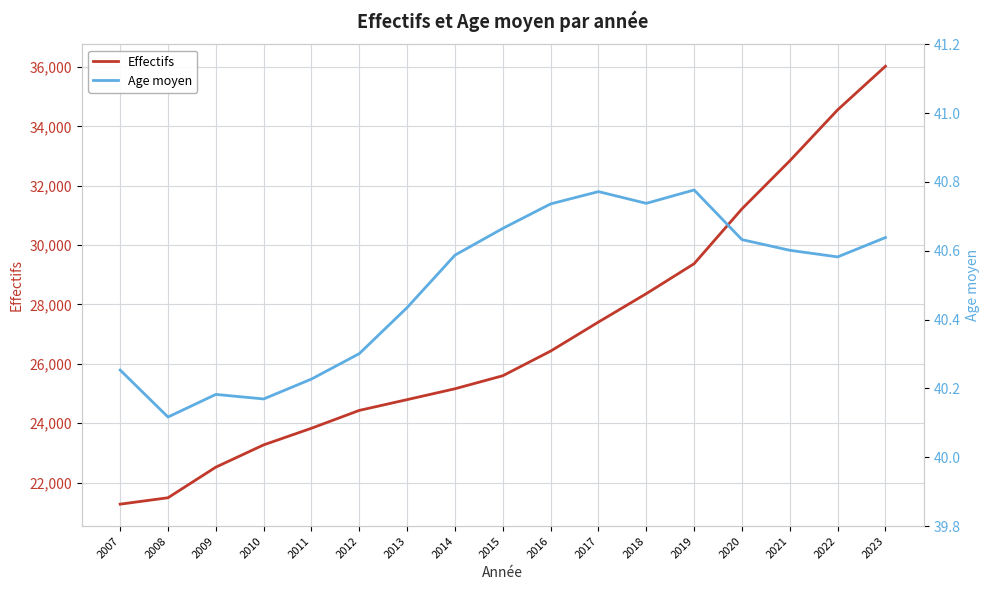

How many data points does each series have?

17